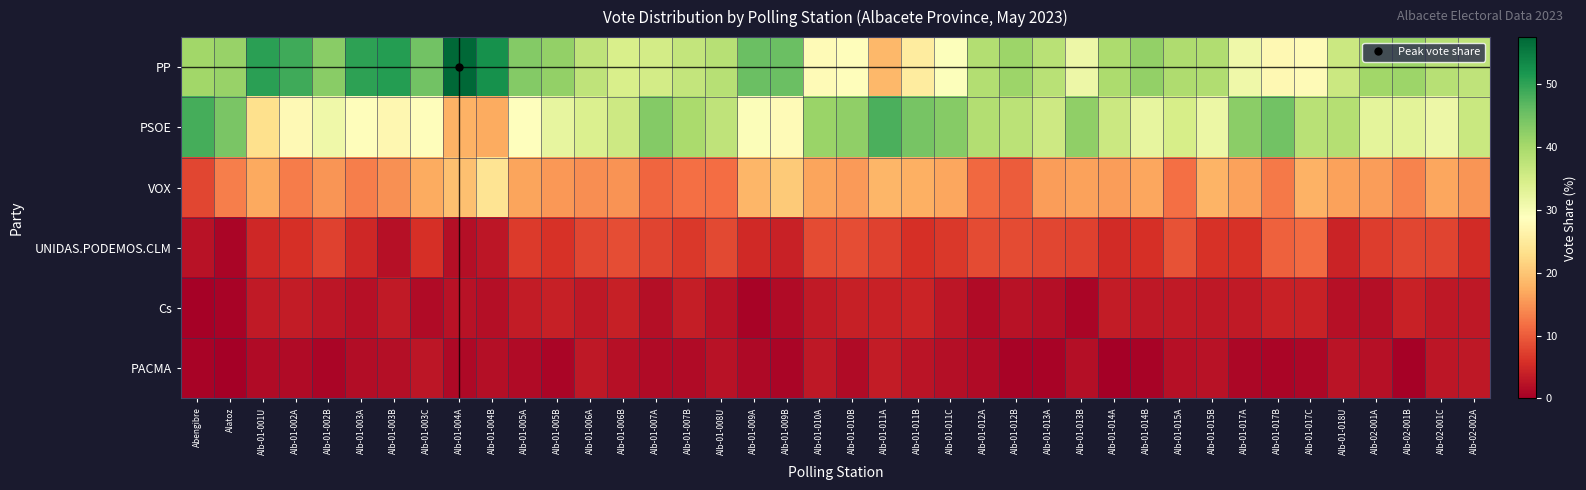

Which series has the largest total across all categories?

PP